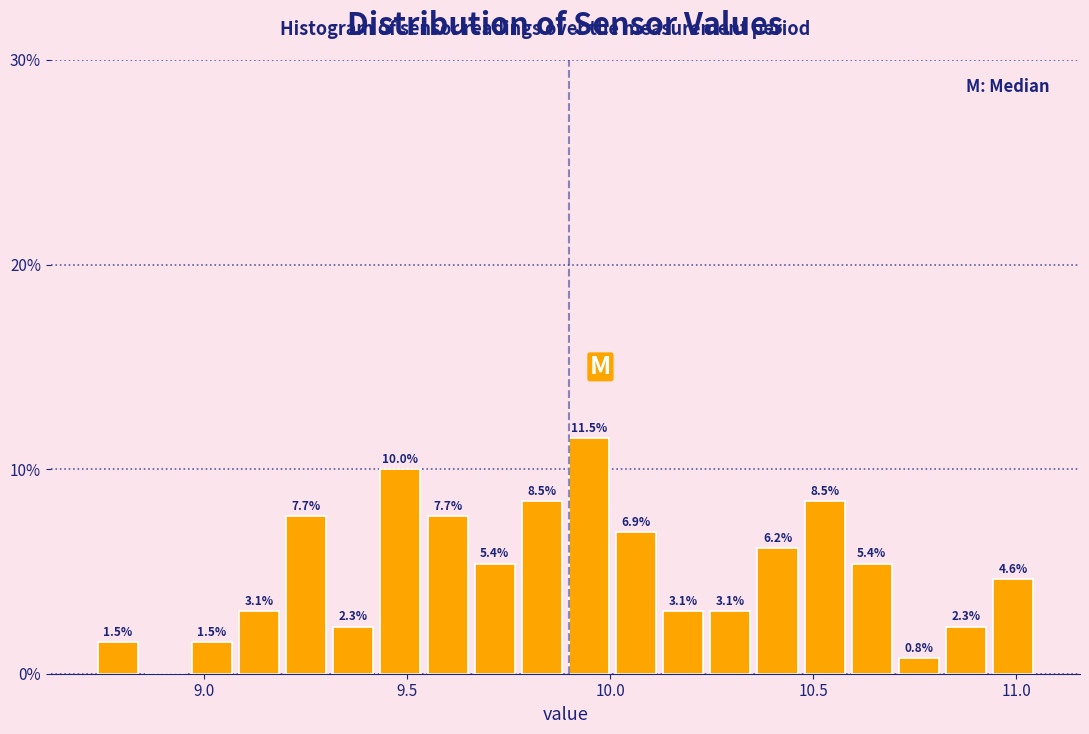

Around what value on the x-axis is the tallest bar? Give the approximate position of its centre, as read against the axis.

9.95